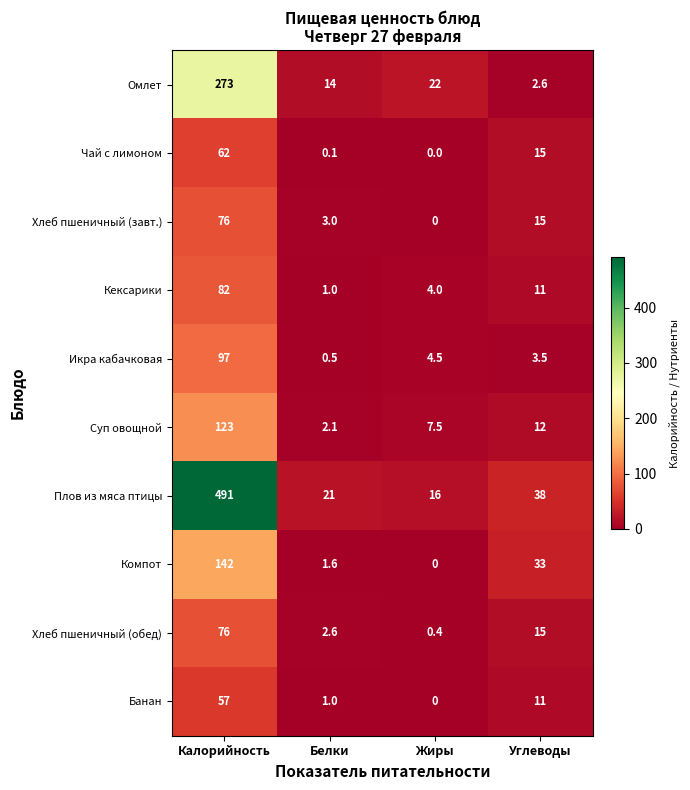

At which category is the sum across all series the highest?

Калорийность